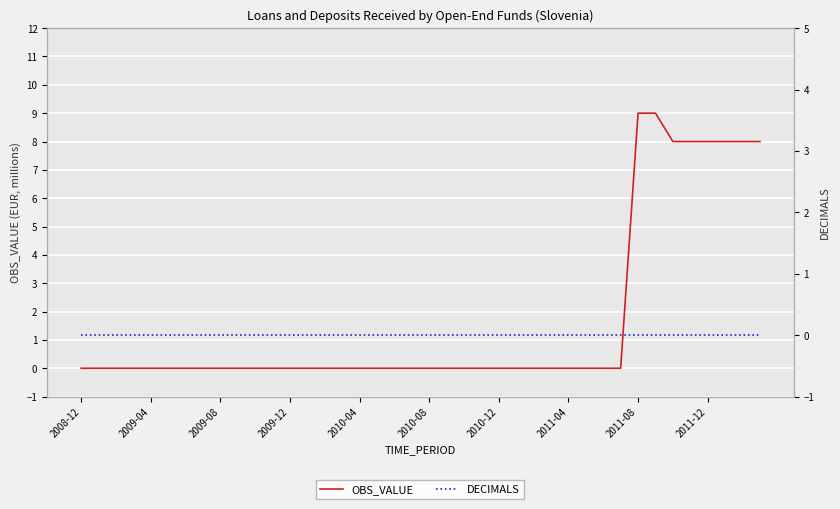

Between 2008-12 and 18, which series saw the biggest shift?

OBS_VALUE